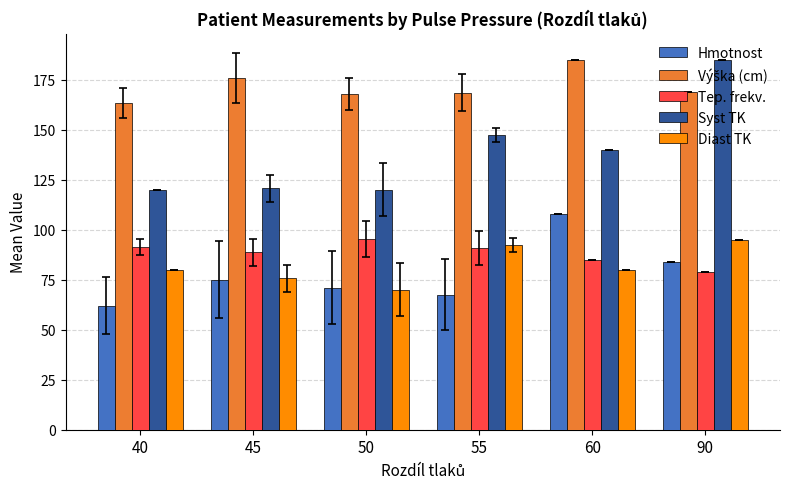

At which category does the chart reach its minimum across all series?

40